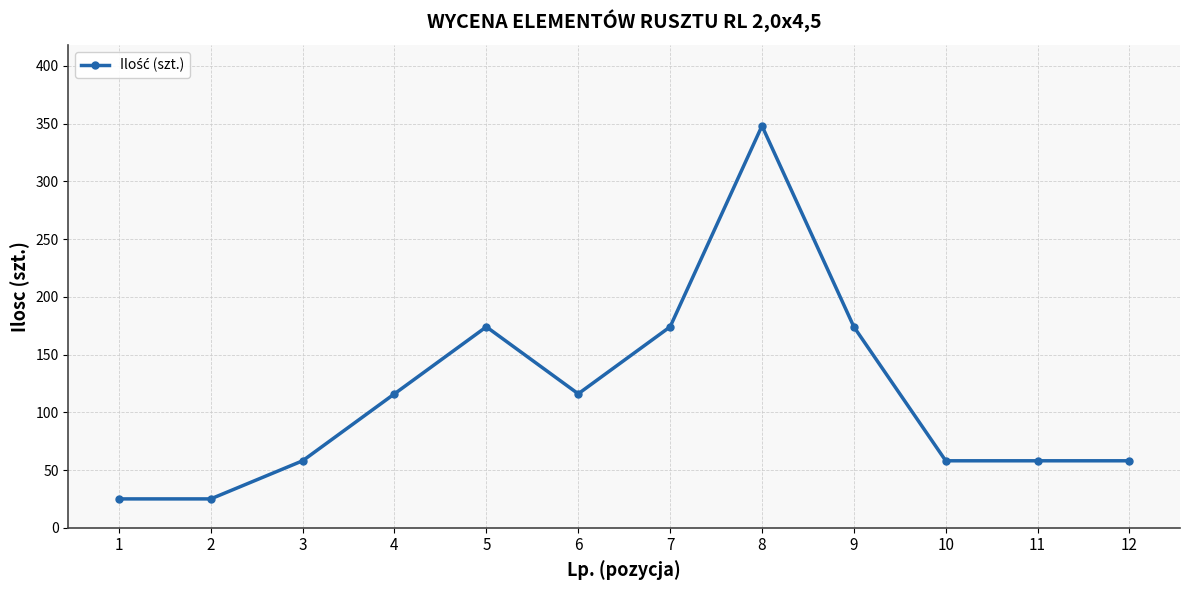

Which category has the highest value across all series?

8